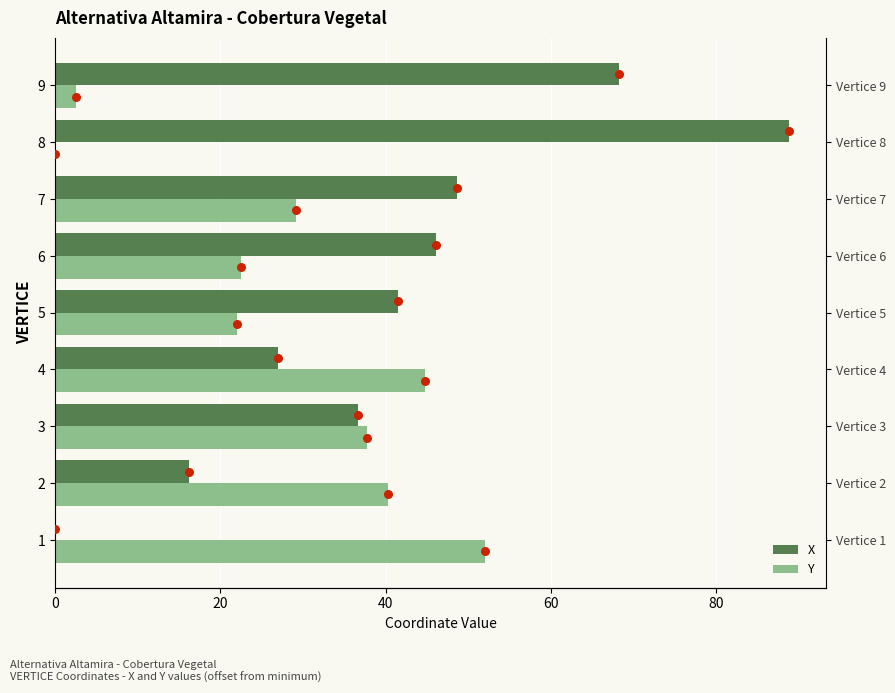

Which series has the largest total across all categories?

X